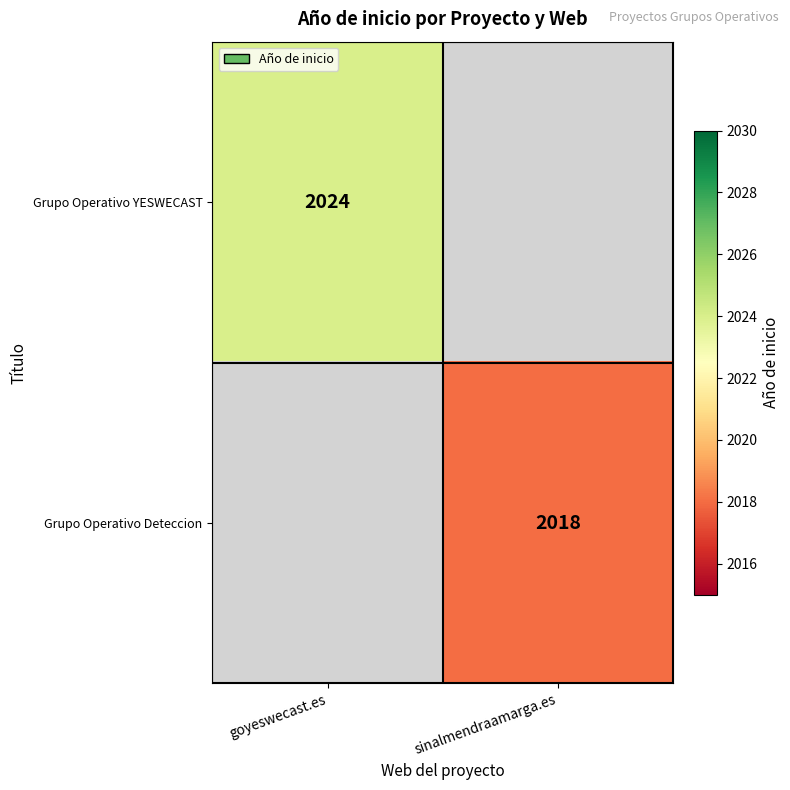

The value of Grupo Operativo Deteccion at sinalmendraamarga.es is 3398. True or false?

False